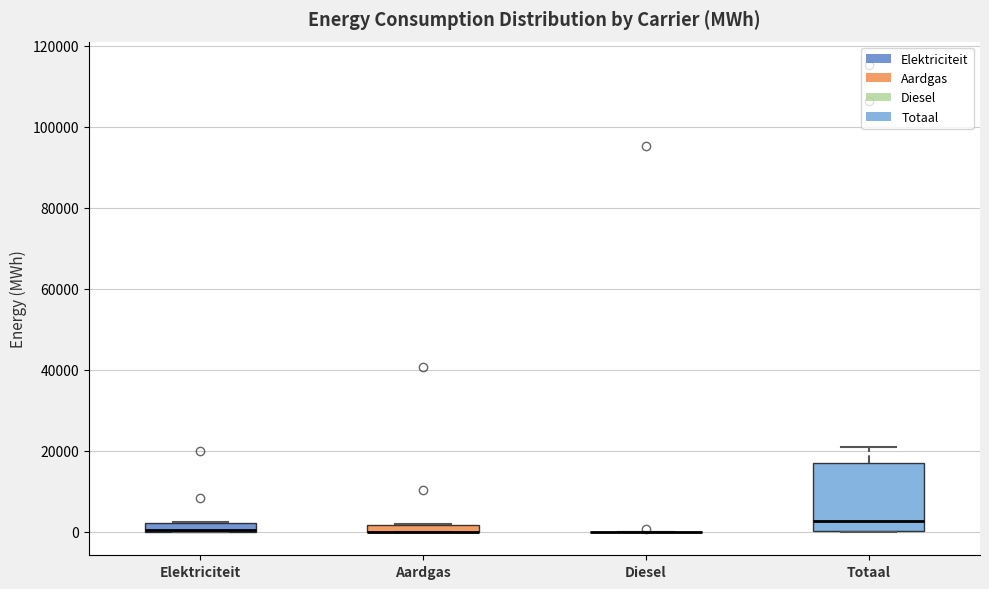

Where is the upper edge of the box for Aardgas on the y-axis? The values are not printed on the chart, so give them approximately, as read against the axis.

2000